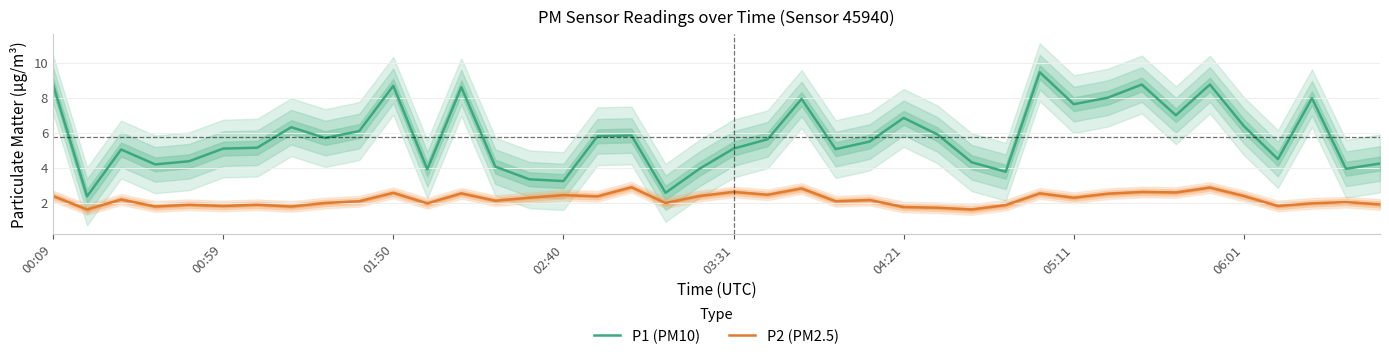

What is the minimum value for P1 (PM10)?

2.4